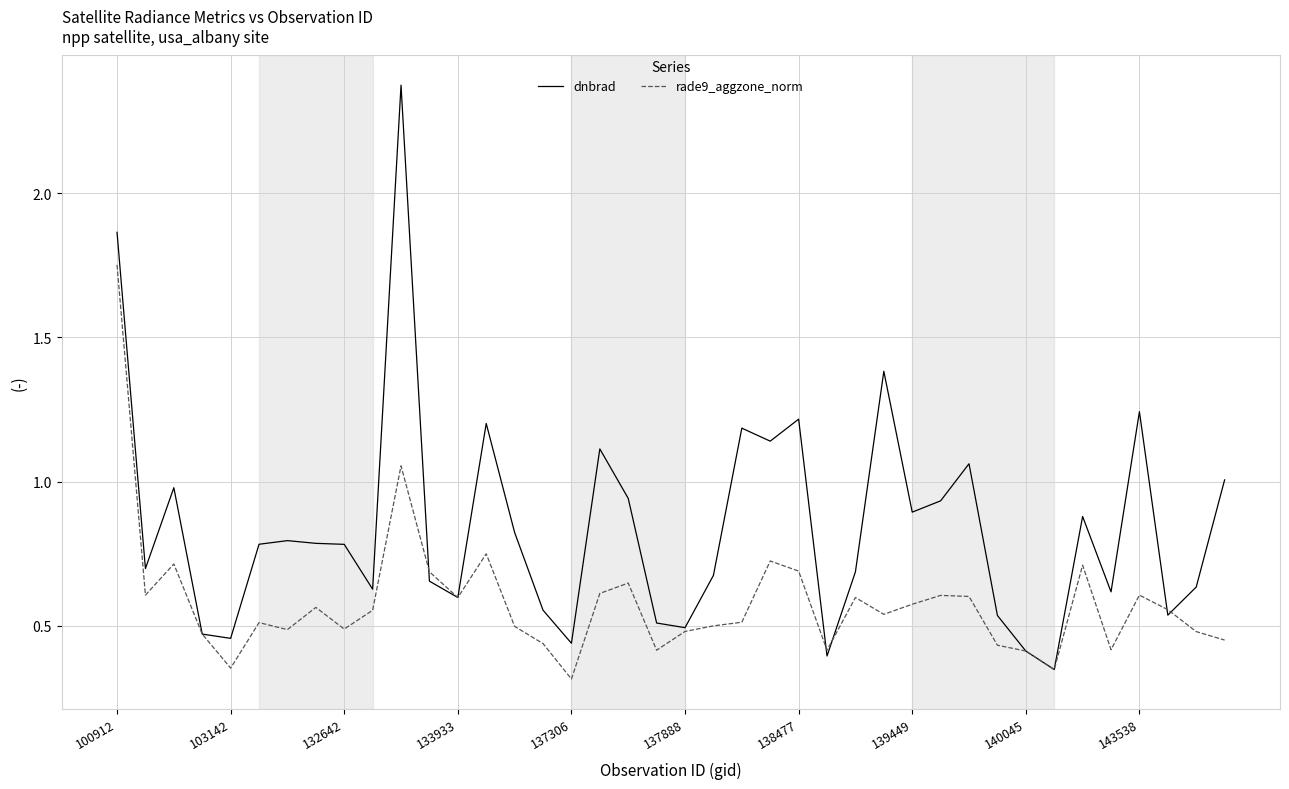

Which series has the widest spread of values?

dnbrad